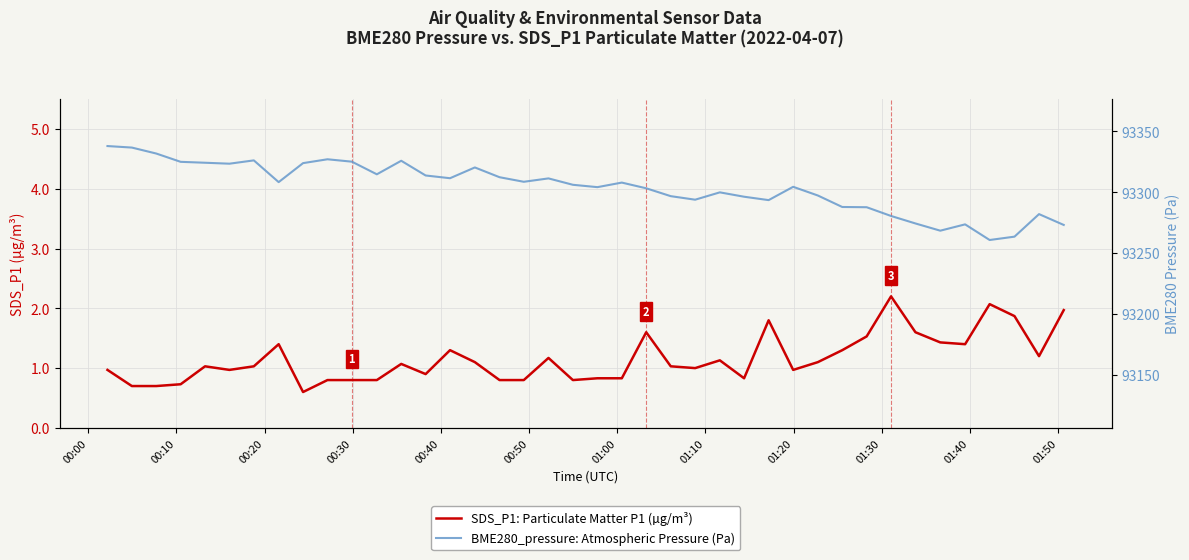

Is the value of SDS_P1: Particulate Matter P1 (µg/m³) at 01:40 greater than the value of BME280_pressure: Atmospheric Pressure (Pa) at 35?

No